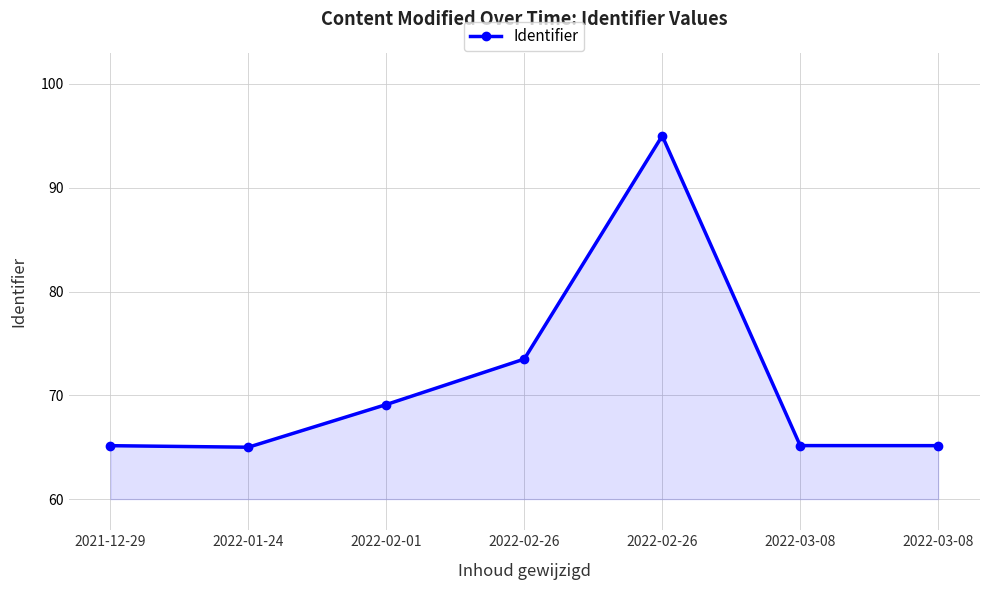

List the labels in order of value, smallest first.

2022-01-24, 2021-12-29, 2022-03-08, 2022-03-08, 2022-02-01, 2022-02-26, 2022-02-26